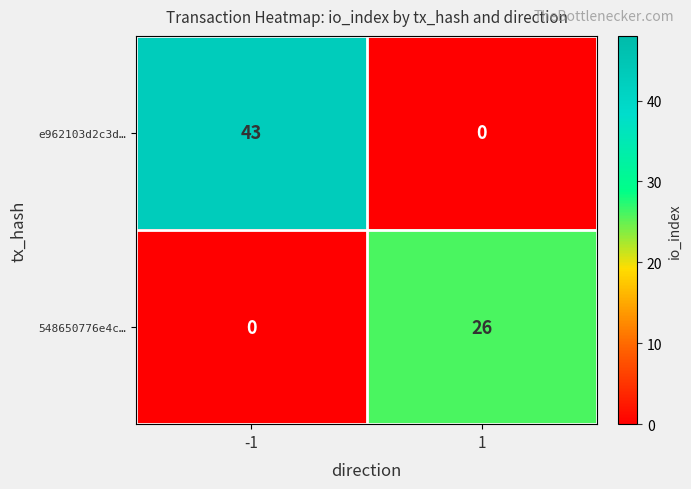

What is the difference between the maximum and minimum values in the e962103d2c3d… series?

43